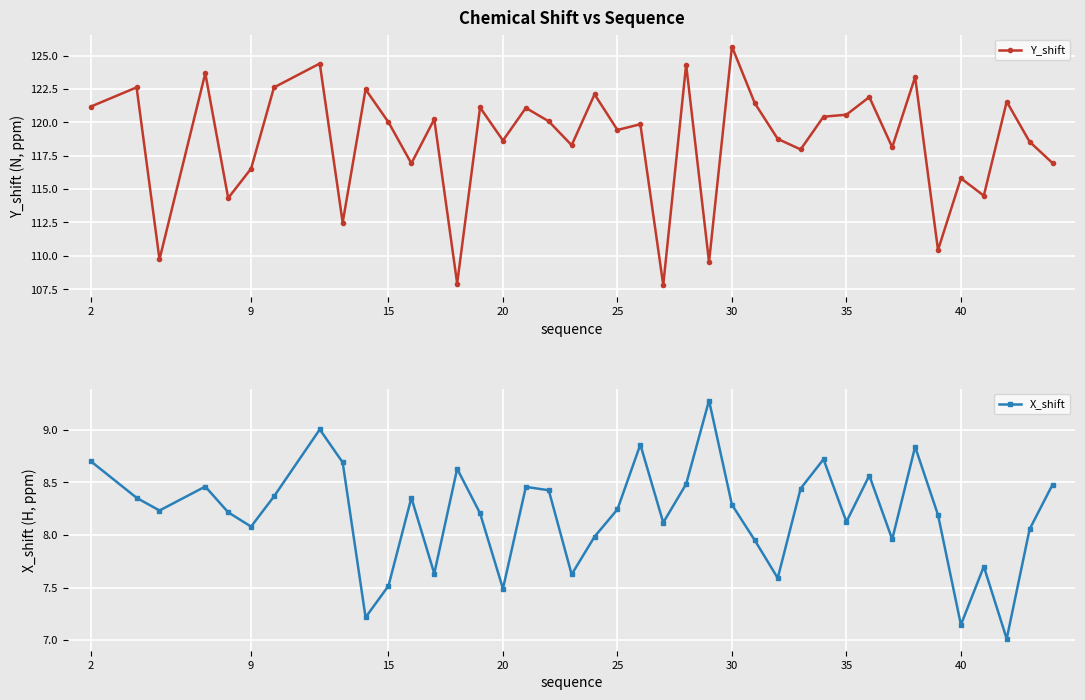

At which label does Y_shift reach its peak?

30